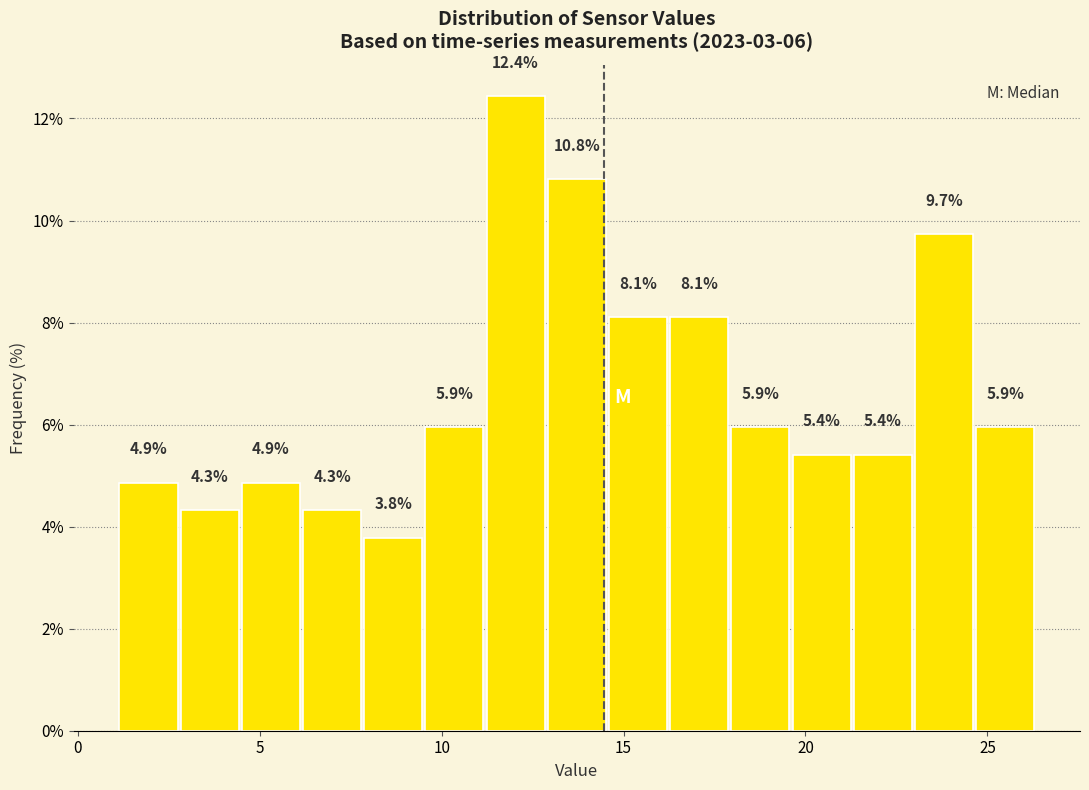

Read against the x-axis, roughly where is the centre of the tallest bar?

12.0